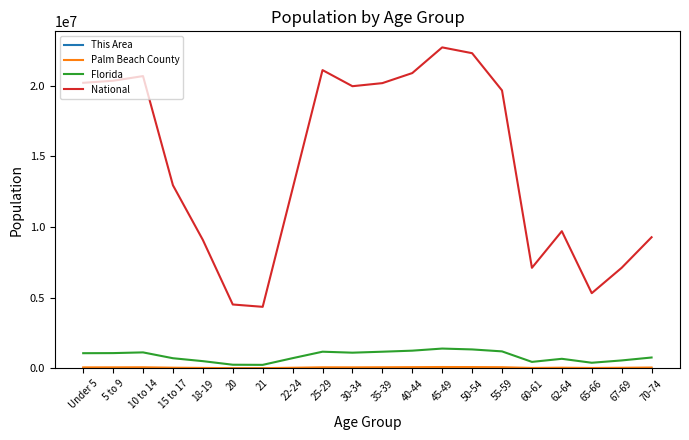

What is the difference between the National values at 22-24 and 55-59?

6952229